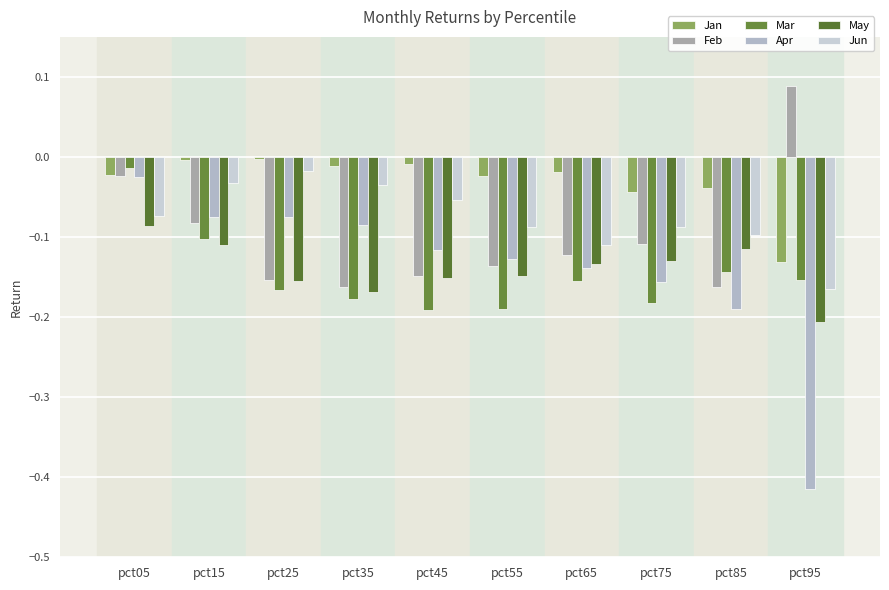

At how many categories does at least one series exceed 0?

1